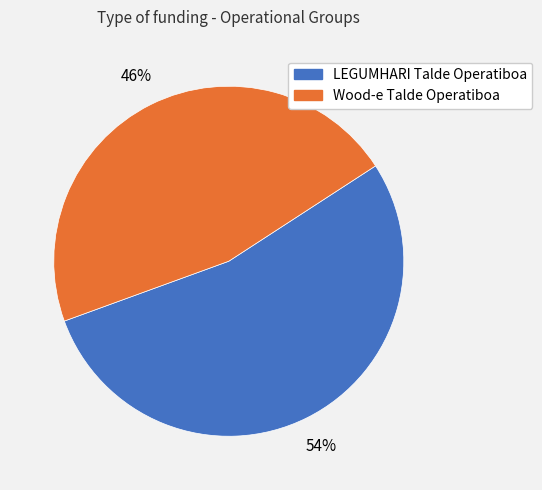

Which category has the biggest portion of the pie?

LEGUMHARI Talde Operatiboa